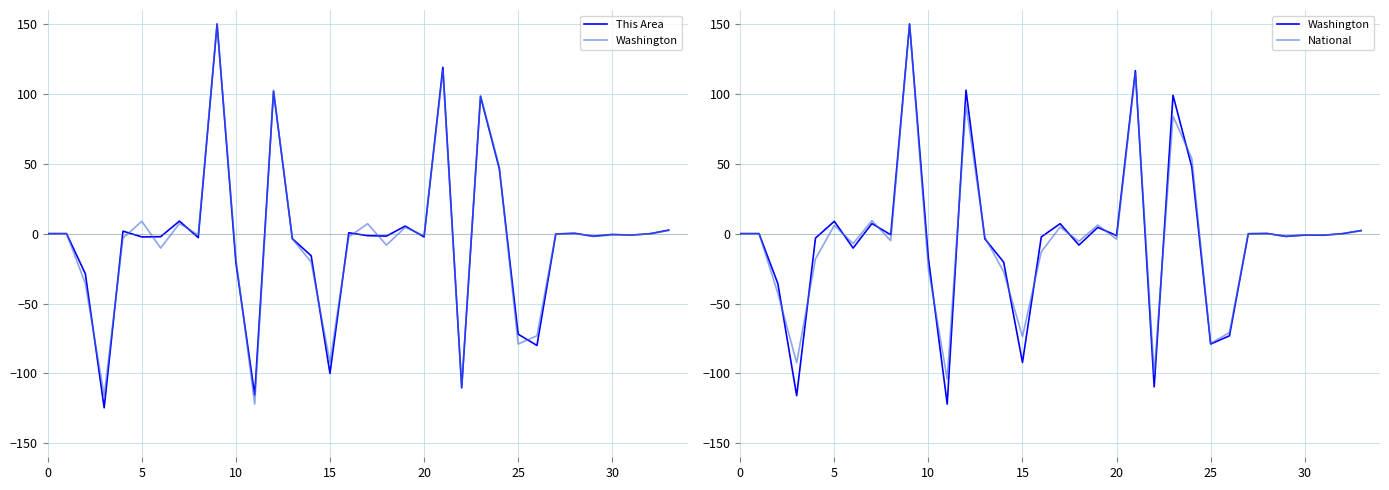

The value of National at 27 is 0.0. True or false?

False